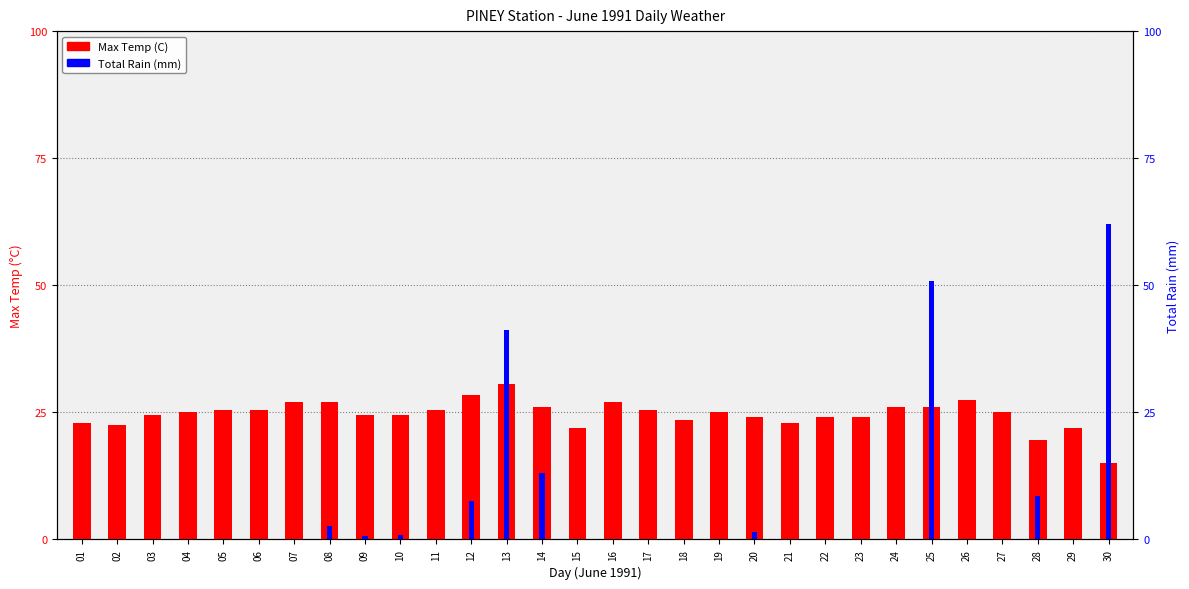

At how many categories does at least one series exceed 10?

30